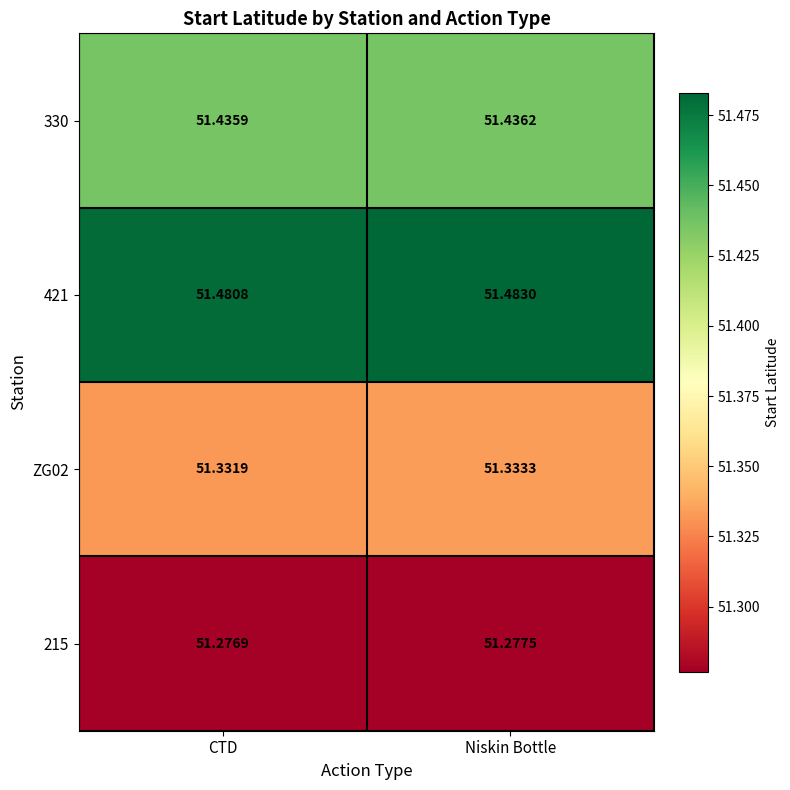

At which label is 330 closest to 51?

CTD